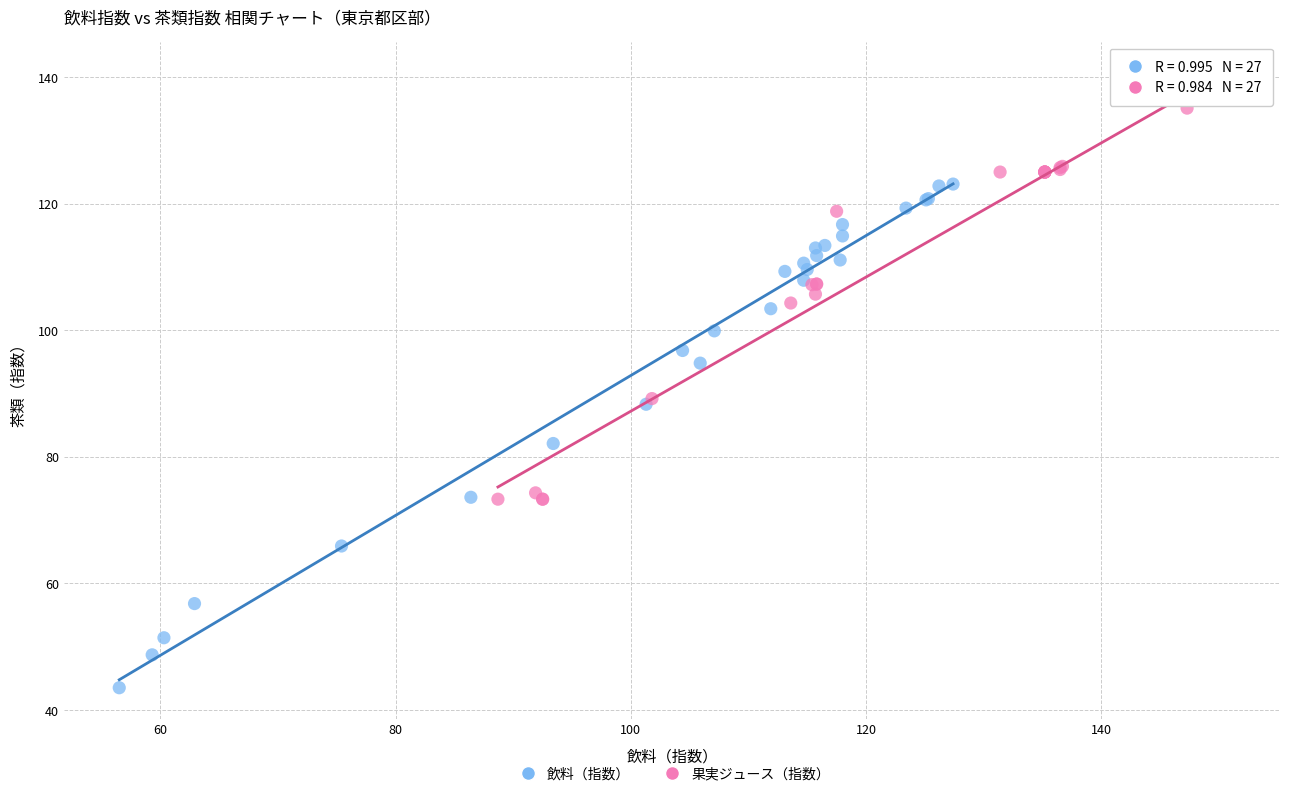

Which series has the widest spread of Y values?

飲料（指数）